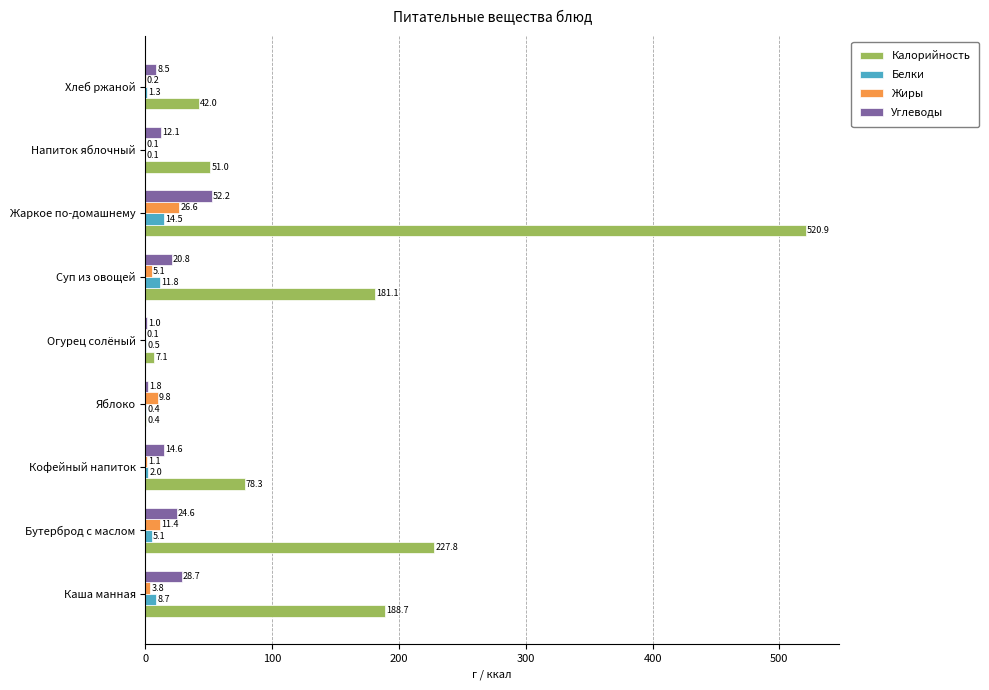

What is the total value across all series at Бутерброд с маслом?

268.9